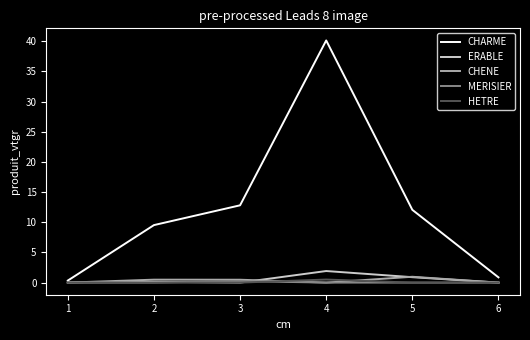

How many lines are shown in the chart?

5